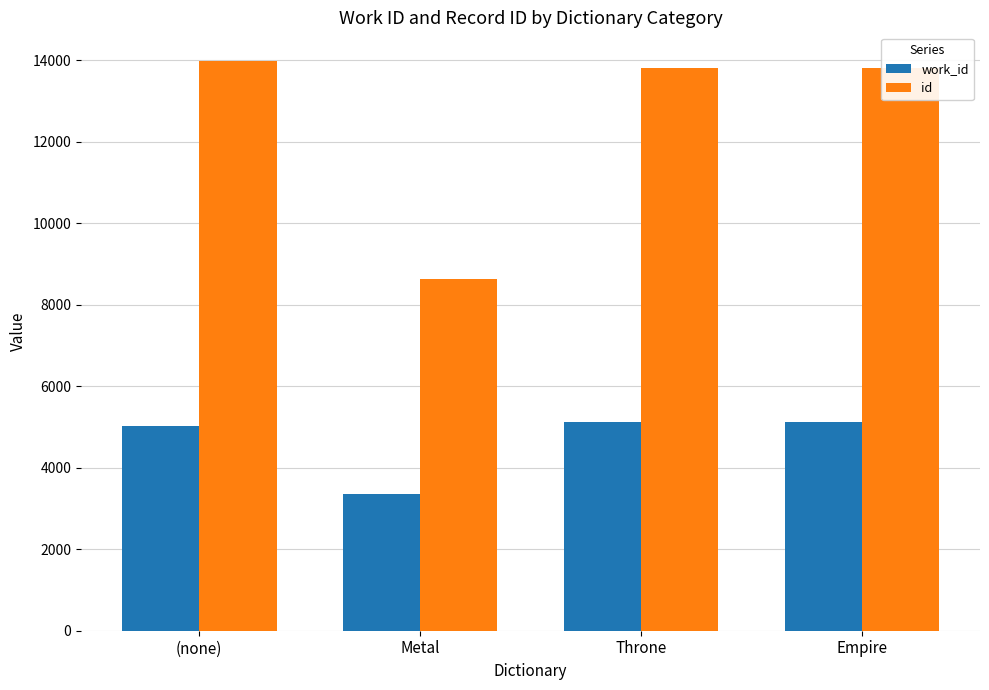

Does the chart contain any negative values?

No